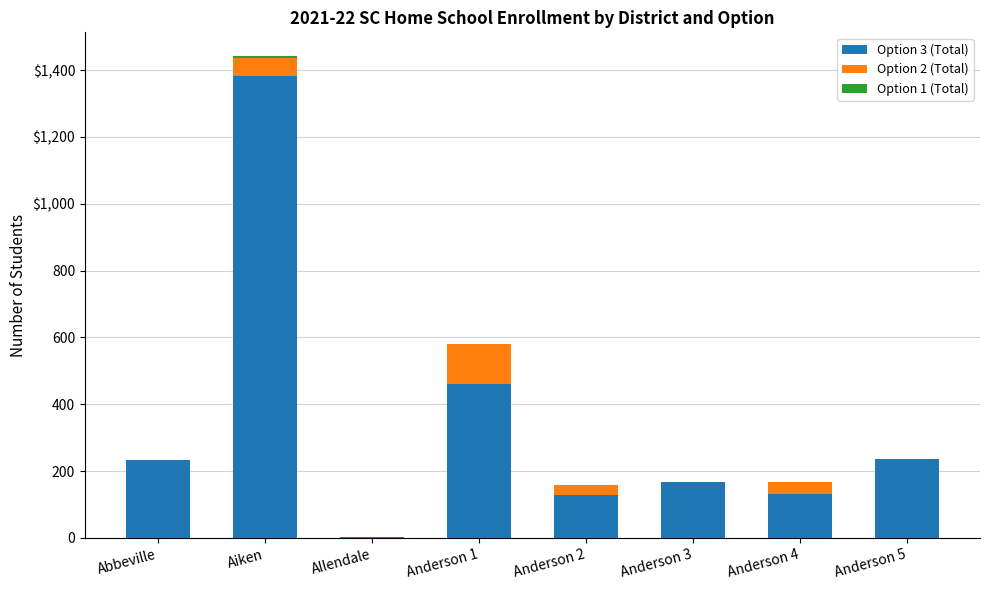

What is the total value across all series at Allendale?

1